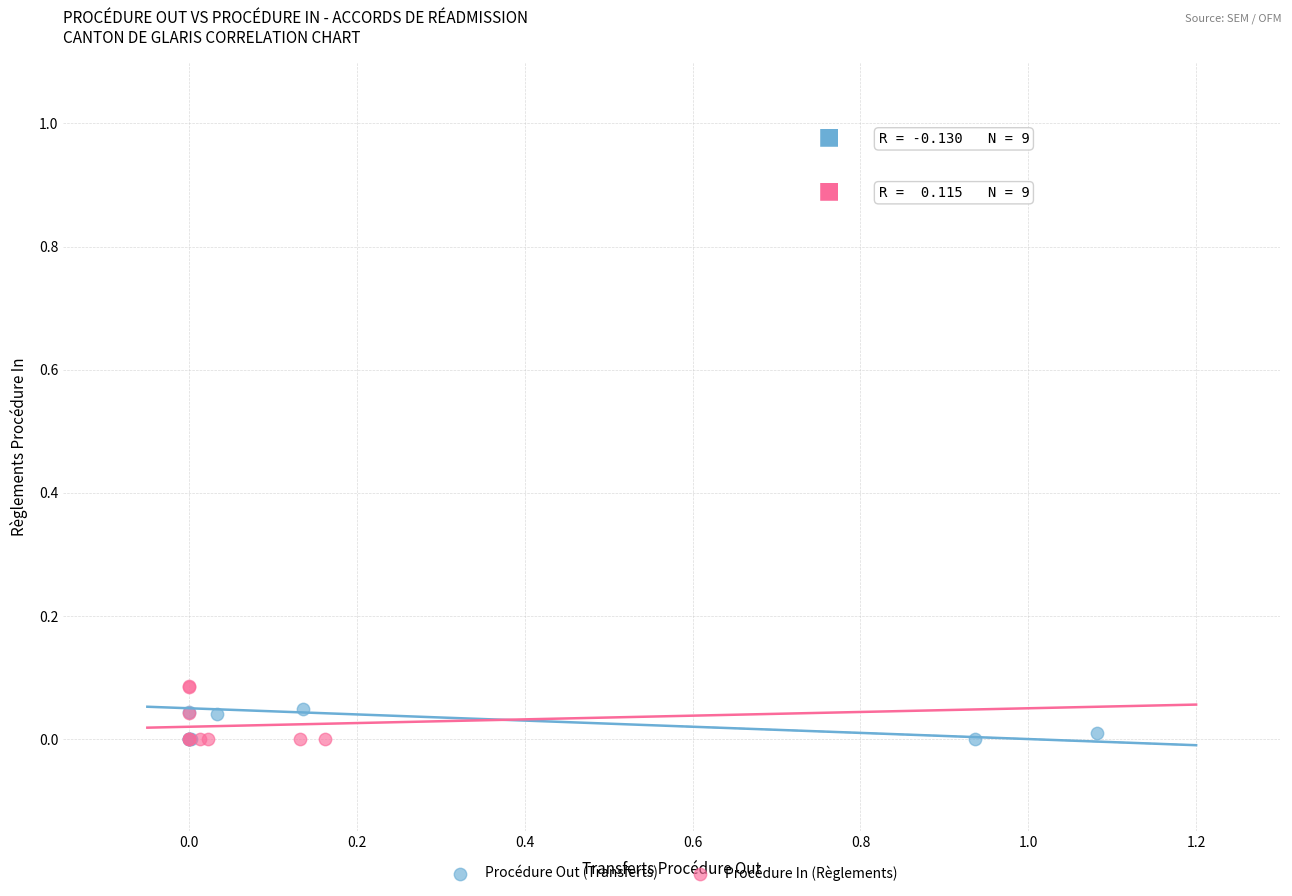

What are all the series names shown in the legend?

Procédure Out (Transferts), Procédure In (Règlements)